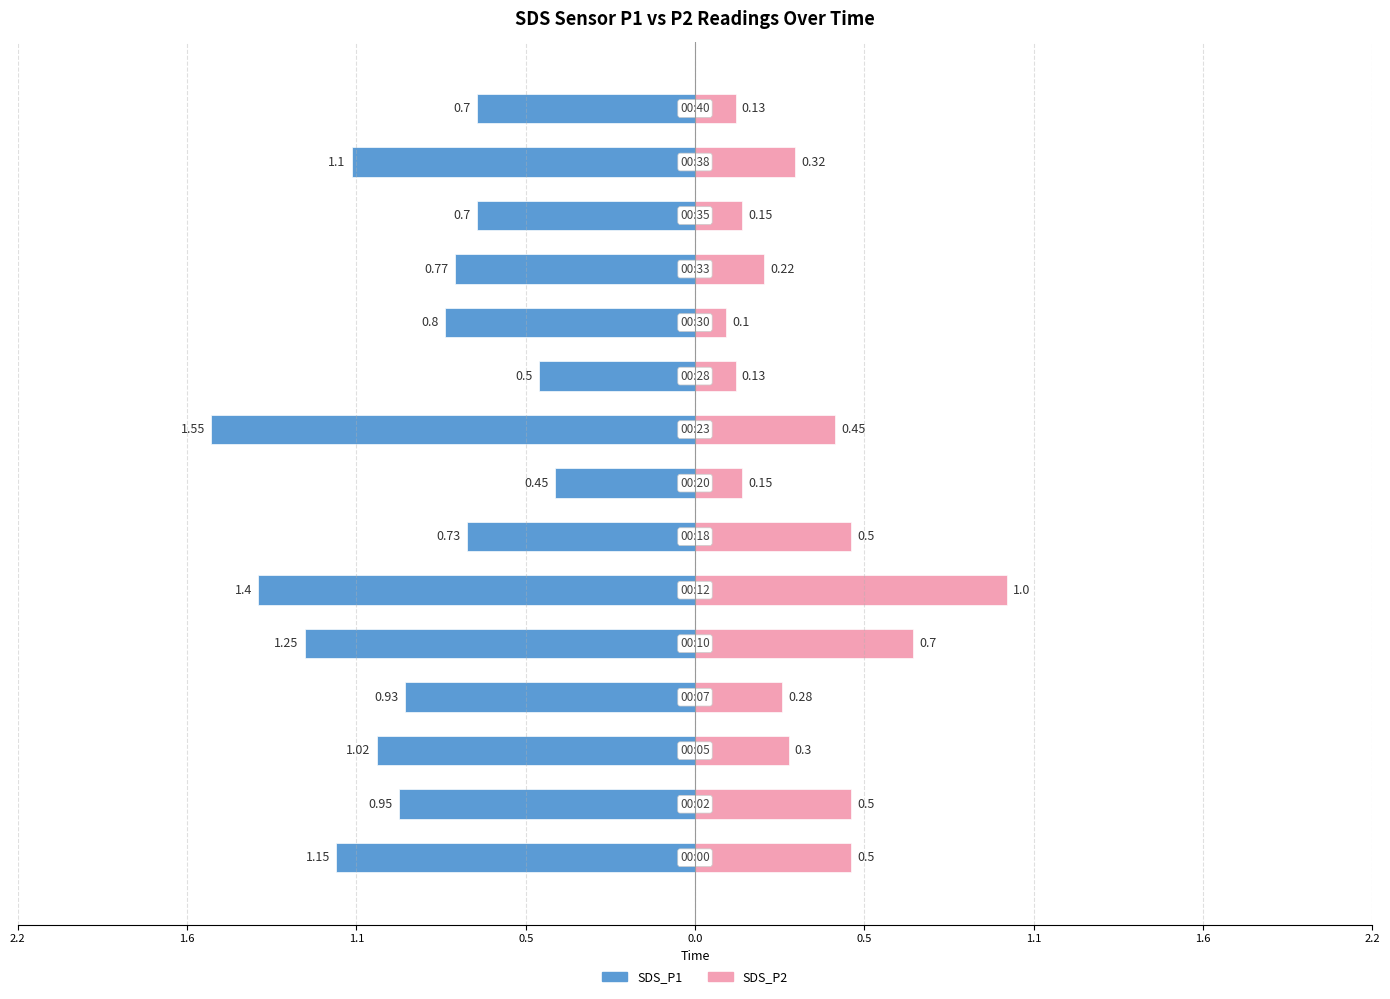

What are all the series names shown in the legend?

SDS_P1, SDS_P2